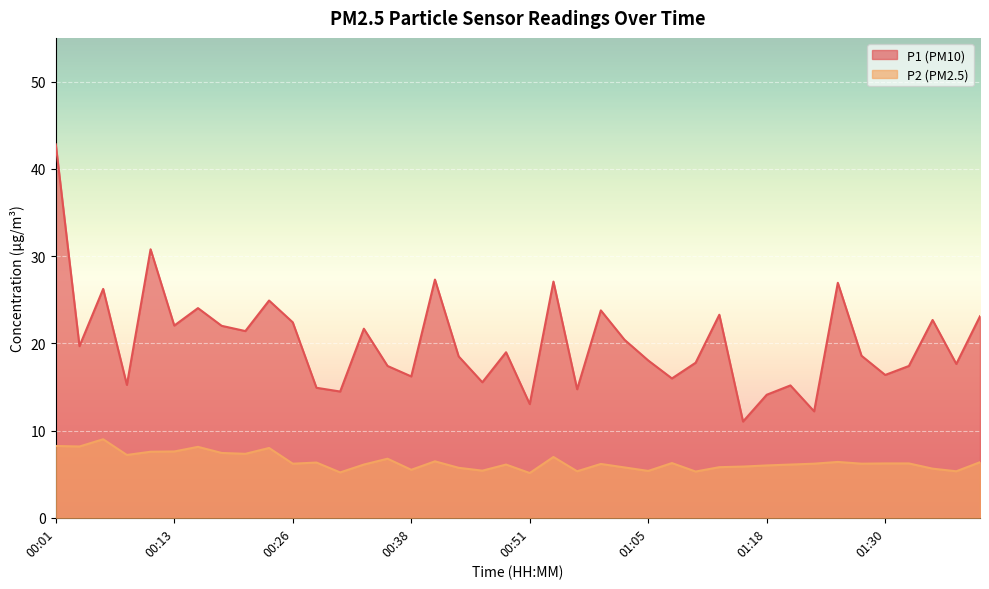

What is the average value of the P2 series?

6.4